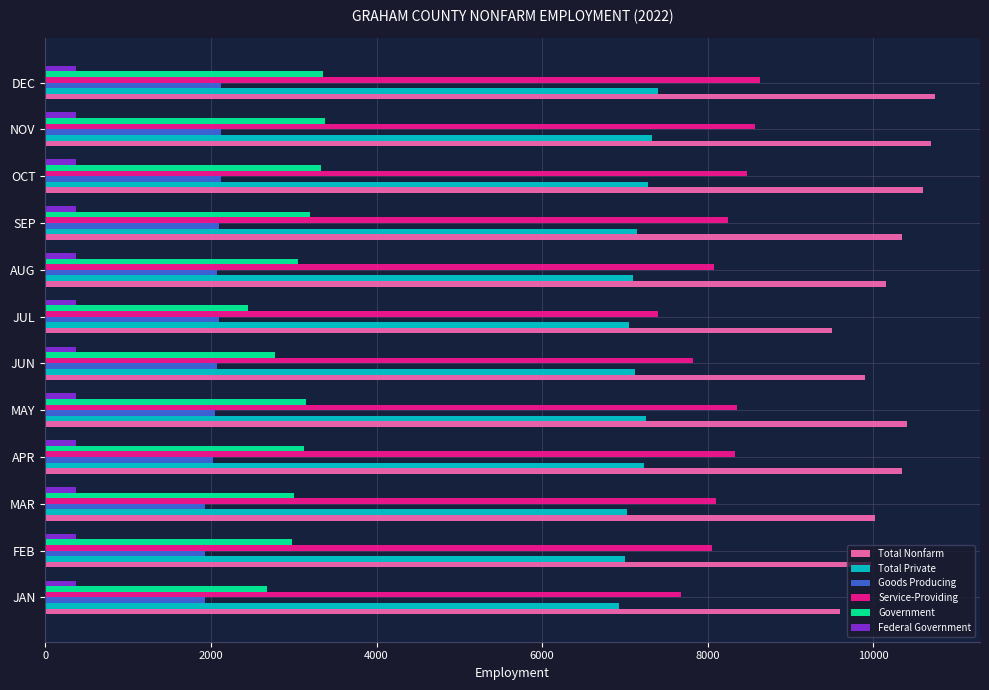

What are all the series names shown in the legend?

Total Nonfarm, Total Private, Goods Producing, Service-Providing, Government, Federal Government